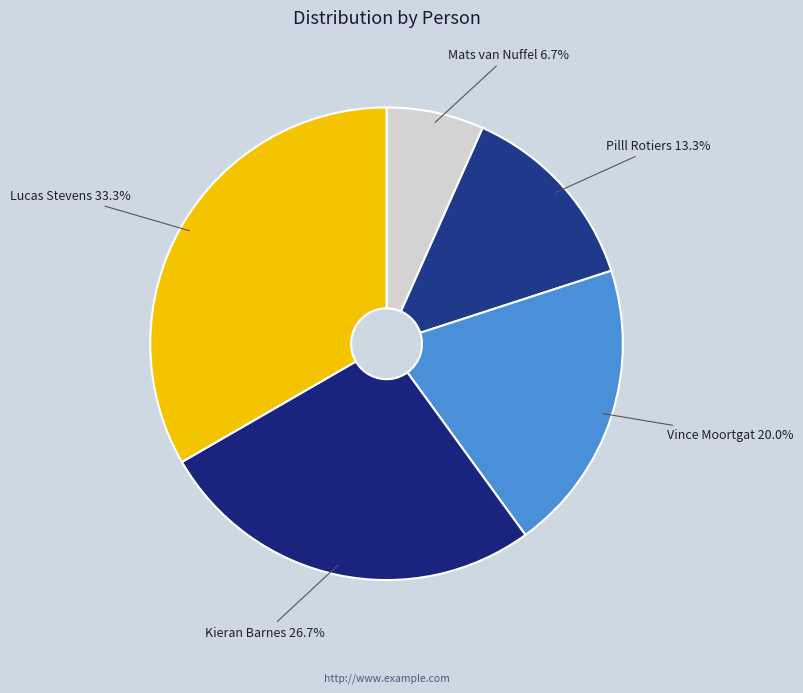

Combined, do Kieran Barnes and Lucas Stevens account for over 50%?

Yes